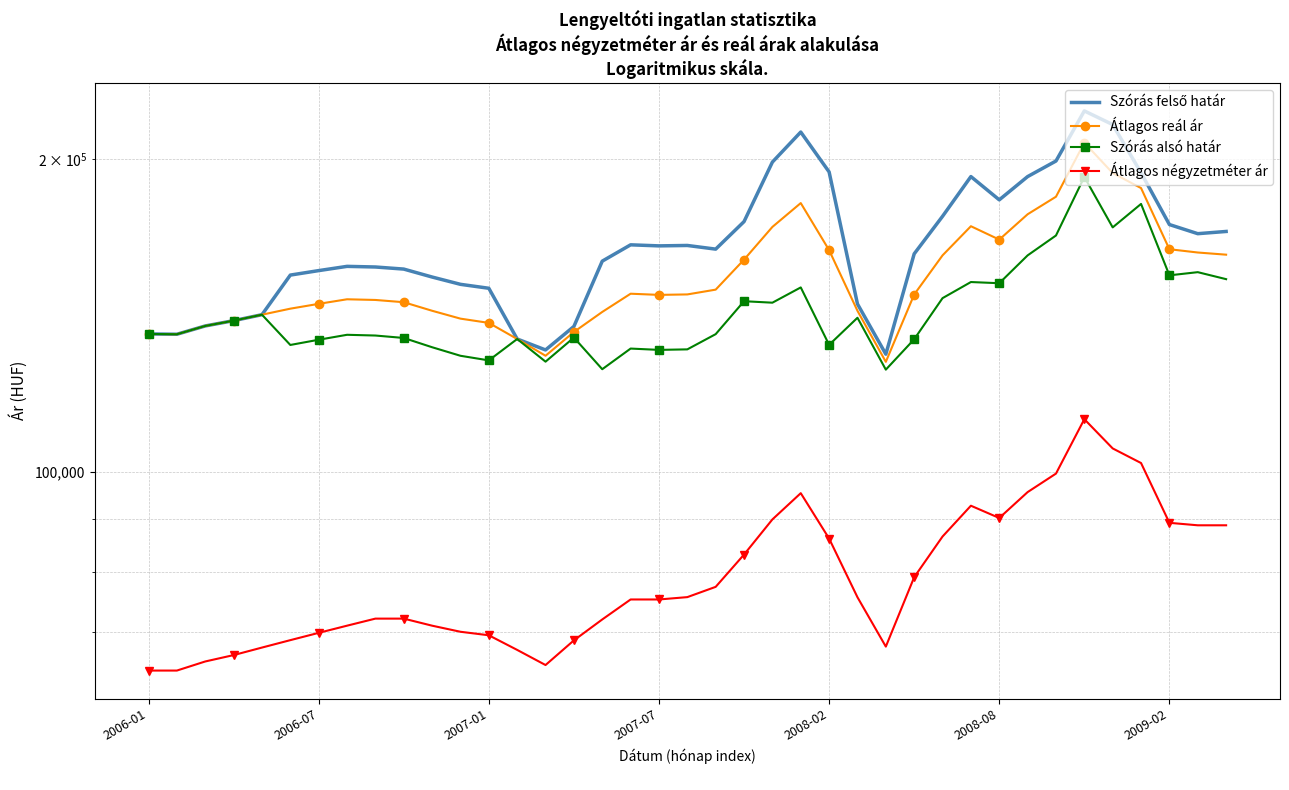

Where is Átlagos reál ár nearest to the value 167532?

2008-08